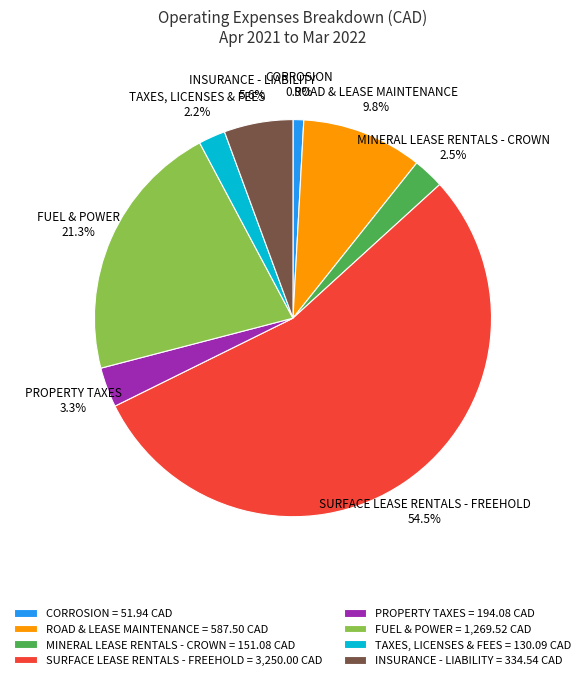

Rank the categories by value from lowest to highest.

CORROSION, TAXES, LICENSES & FEES, MINERAL LEASE RENTALS - CROWN, PROPERTY TAXES, INSURANCE - LIABILITY, ROAD & LEASE MAINTENANCE, FUEL & POWER, SURFACE LEASE RENTALS - FREEHOLD